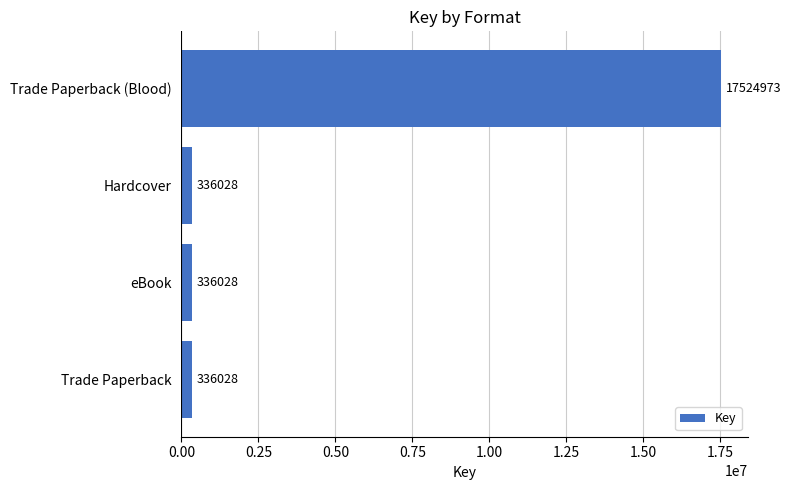

What is the difference between the maximum and minimum values?

17188945